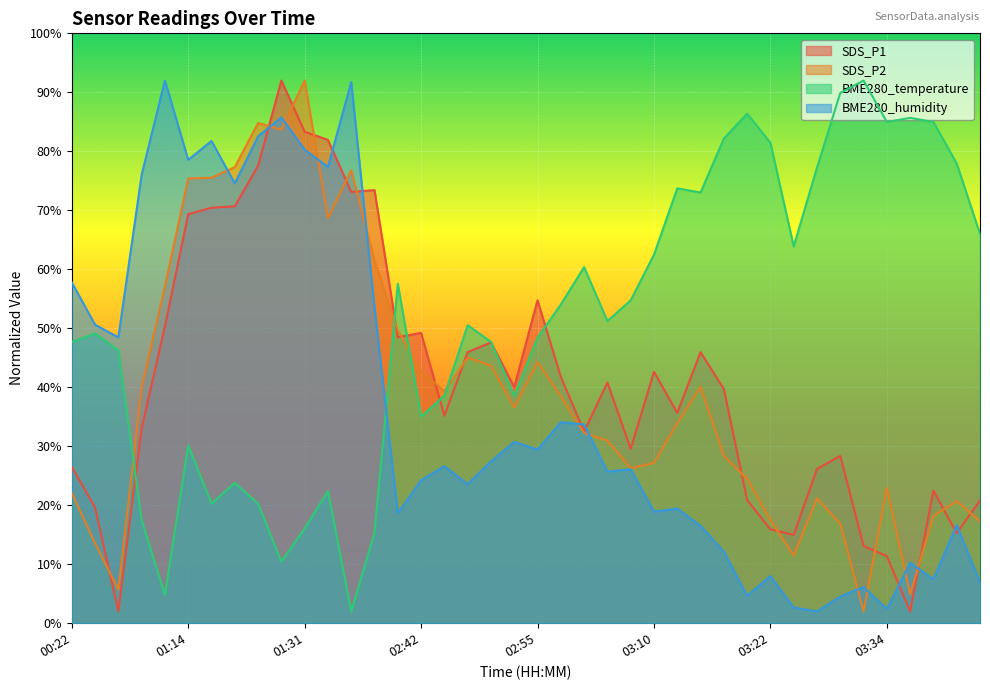

At which category is the sum across all series the highest?

01:27